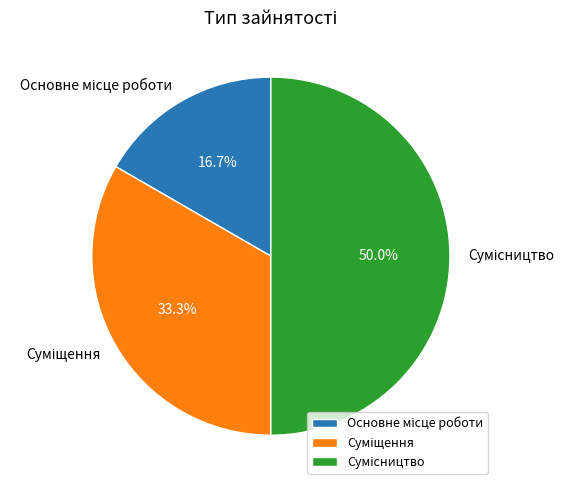

To the nearest percent, what portion does Основне місце роботи represent?

17%